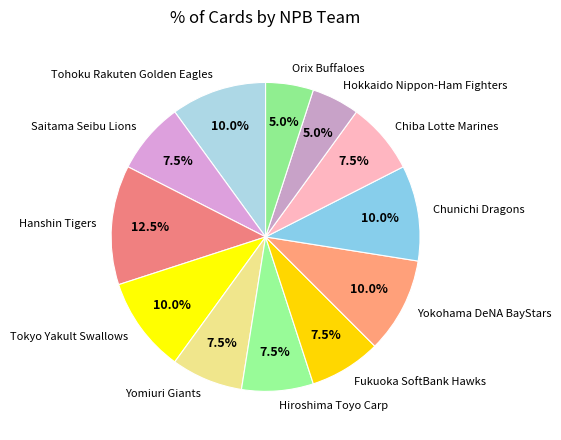

What is the largest slice in the pie chart?

Hanshin Tigers